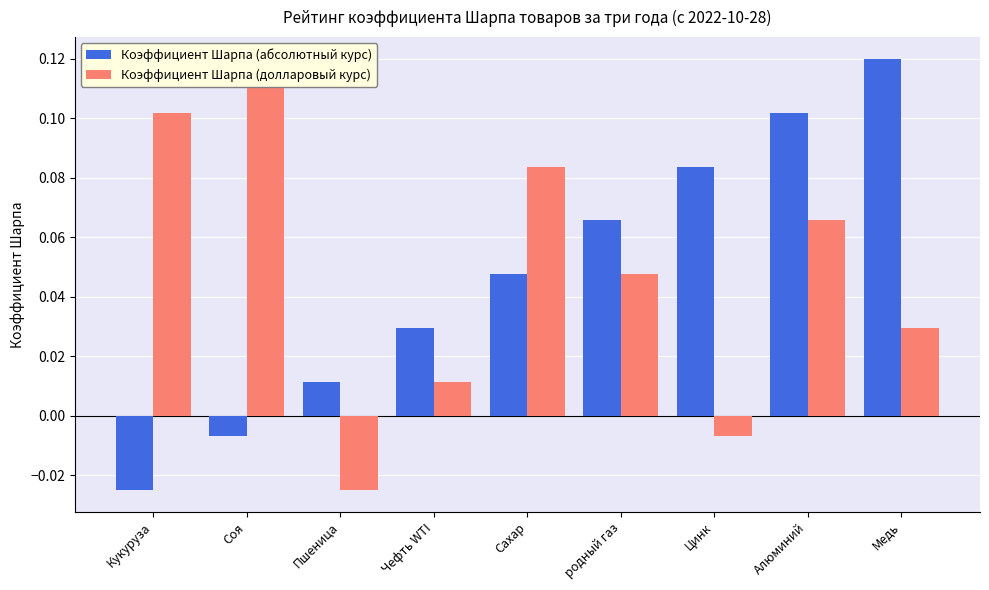

How many bars are there in each group?

2